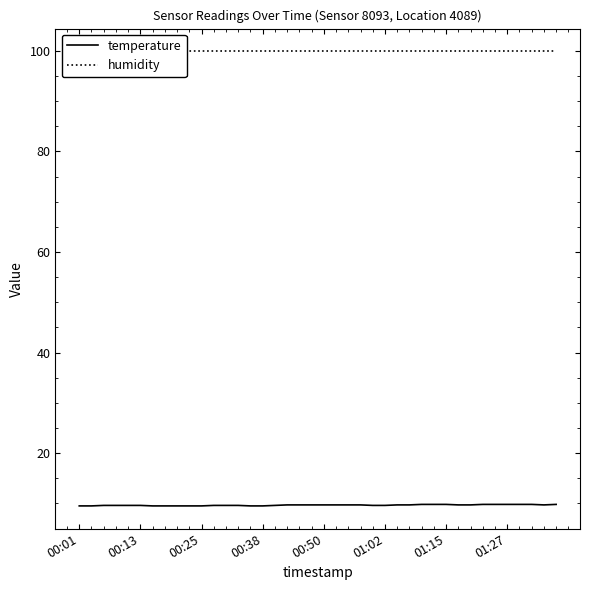

The value of temperature at 00:50 is 16.6. True or false?

False